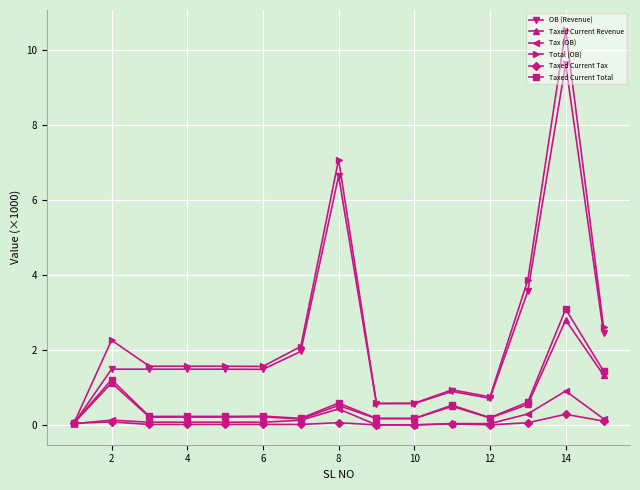

What is the average value of the Total (OB) series?

2.5